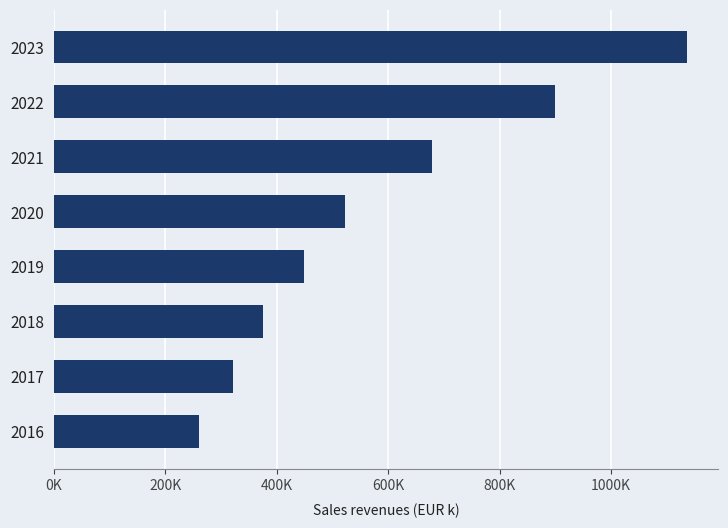

How many values are below 523375?

4